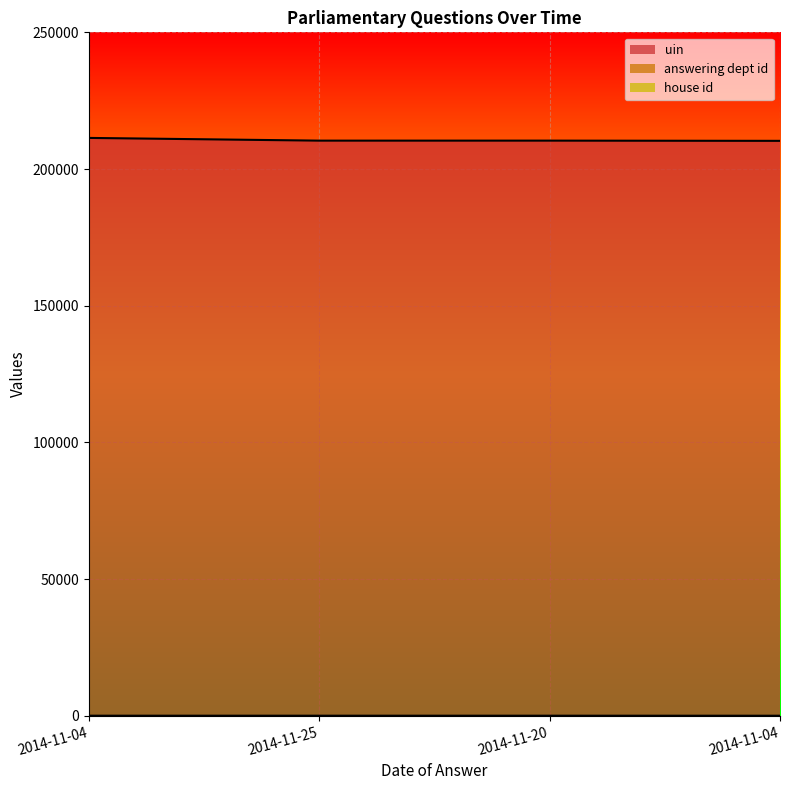

Between 2014-11-25 and 2014-11-20, which series saw the biggest shift?

uin